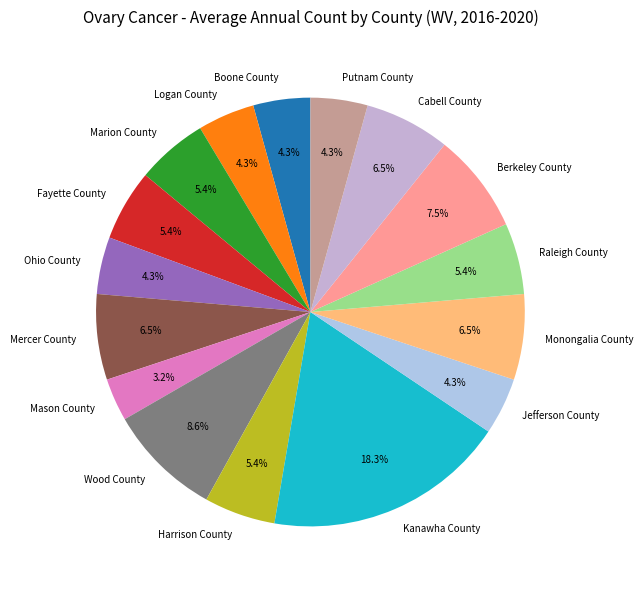

What is the ratio of the value at Boone County to the value at Logan County?

1.0